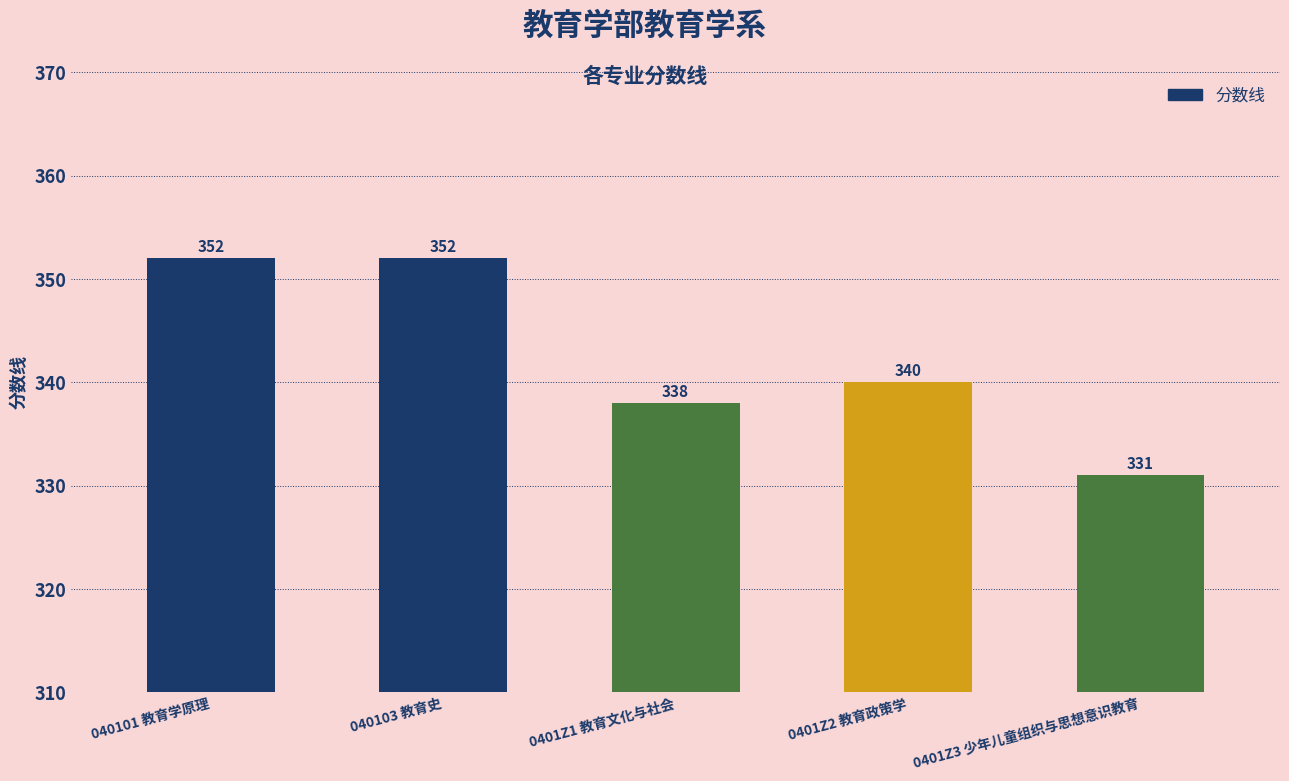

What position from the left is 0401Z1 教育文化与社会?

3